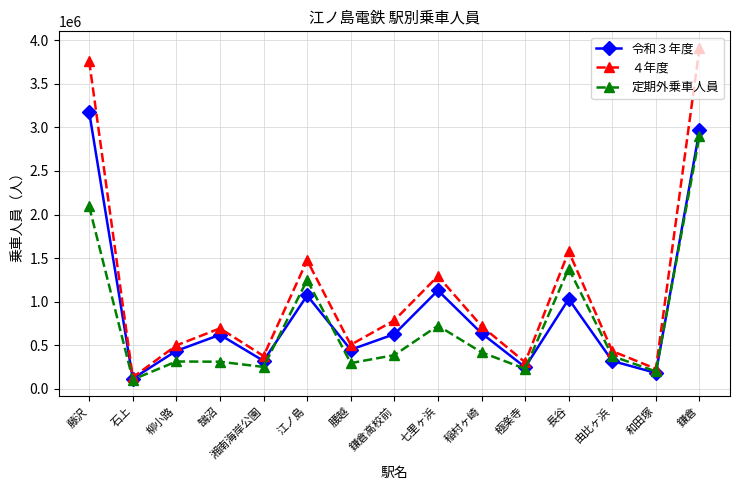

Is the value of ４年度 at 長谷 greater than the value of 定期外乗車人員 at 湘南海岸公園?

Yes